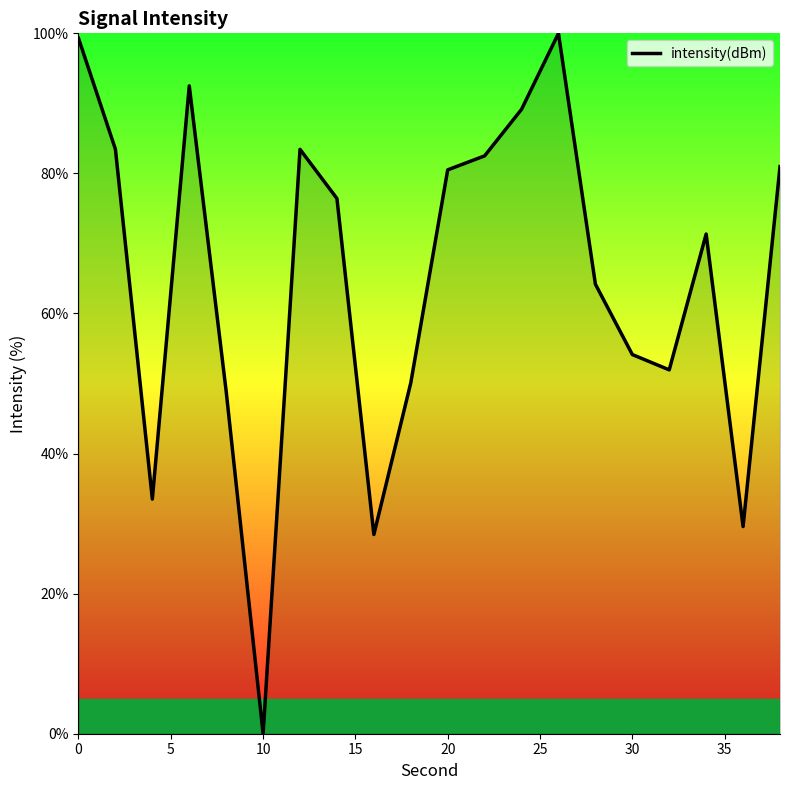

What is the maximum value shown in the chart?

100.0